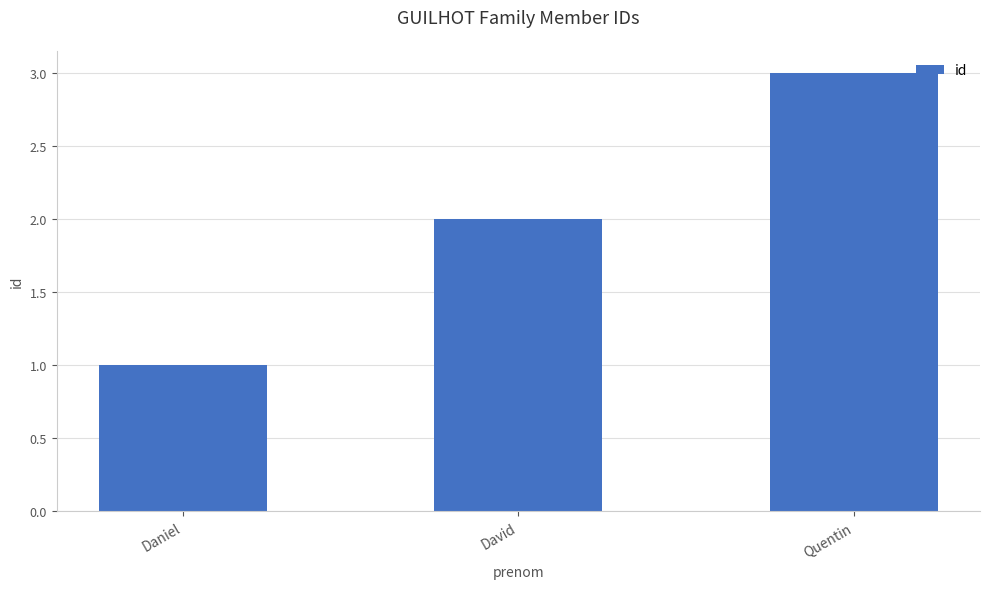

Reading left to right, what are all the values shown in this chart?

1	2	3